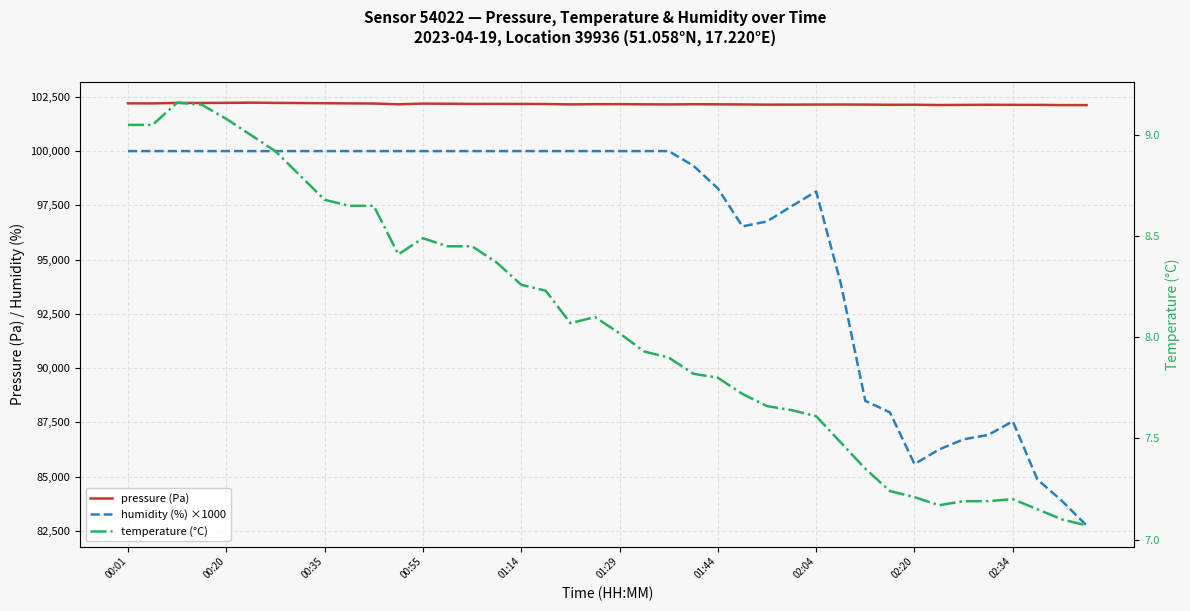

Is it true that humidity (%) ×1000 equals 100000.0 at 18?

True